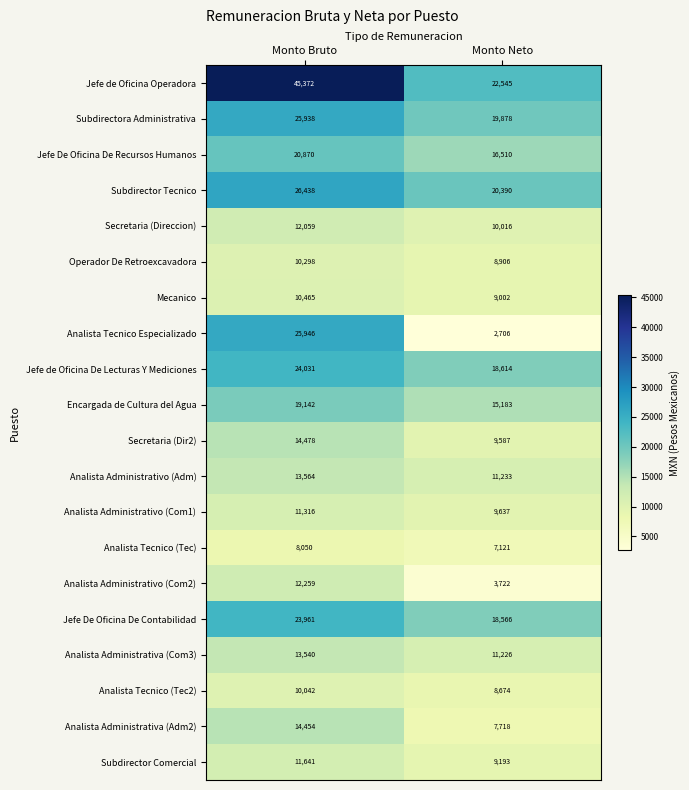

Read the Jefe De Oficina De Recursos Humanos value at Monto Neto, to the nearest 50.

16500